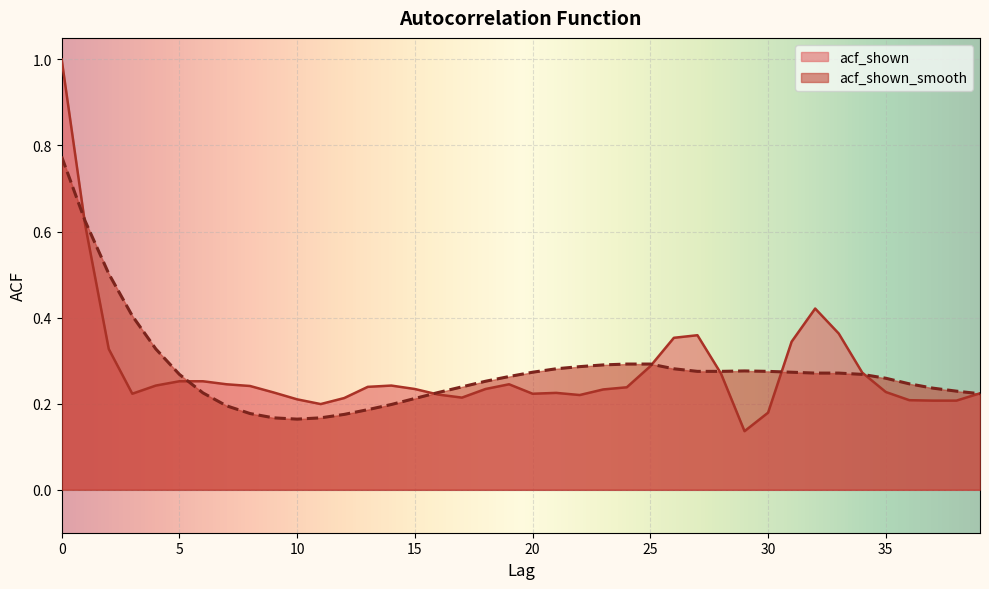

Reading left to right, what are all the values shown in this chart?

acf_shown: 0=1.0	1=0.6	2=0.3	3=0.2	4=0.2	5=0.3	6=0.3	7=0.2	8=0.2	9=0.2	10=0.2	11=0.2	12=0.2	13=0.2	14=0.2	15=0.2	16=0.2	17=0.2	18=0.2	19=0.2	20=0.2	21=0.2	22=0.2	23=0.2	24=0.2	25=0.3	26=0.4	27=0.4	28=0.3	29=0.1	30=0.2	31=0.3	32=0.4	33=0.4	34=0.3	35=0.2	36=0.2	37=0.2	38=0.2	39=0.2
acf_shown_smooth: 0=0.8	1=0.6	2=0.5	3=0.4	4=0.3	5=0.3	6=0.2	7=0.2	8=0.2	9=0.2	10=0.2	11=0.2	12=0.2	13=0.2	14=0.2	15=0.2	16=0.2	17=0.2	18=0.3	19=0.3	20=0.3	21=0.3	22=0.3	23=0.3	24=0.3	25=0.3	26=0.3	27=0.3	28=0.3	29=0.3	30=0.3	31=0.3	32=0.3	33=0.3	34=0.3	35=0.3	36=0.2	37=0.2	38=0.2	39=0.2